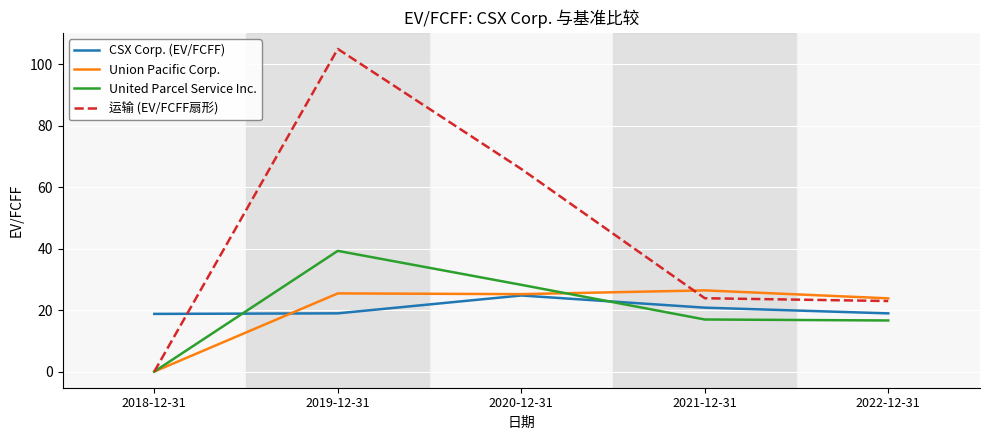

List the series in order of their peak value, highest first.

运输 (EV/FCFF扇形), United Parcel Service Inc., Union Pacific Corp., CSX Corp. (EV/FCFF)